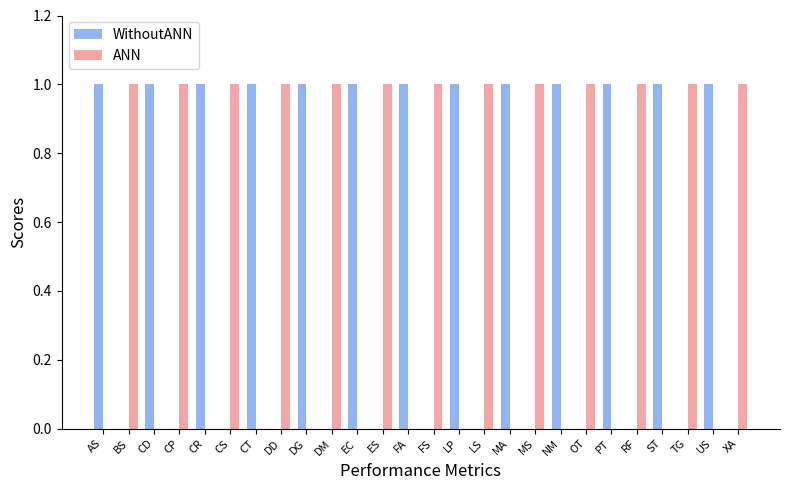

How many data points does each series have?

26